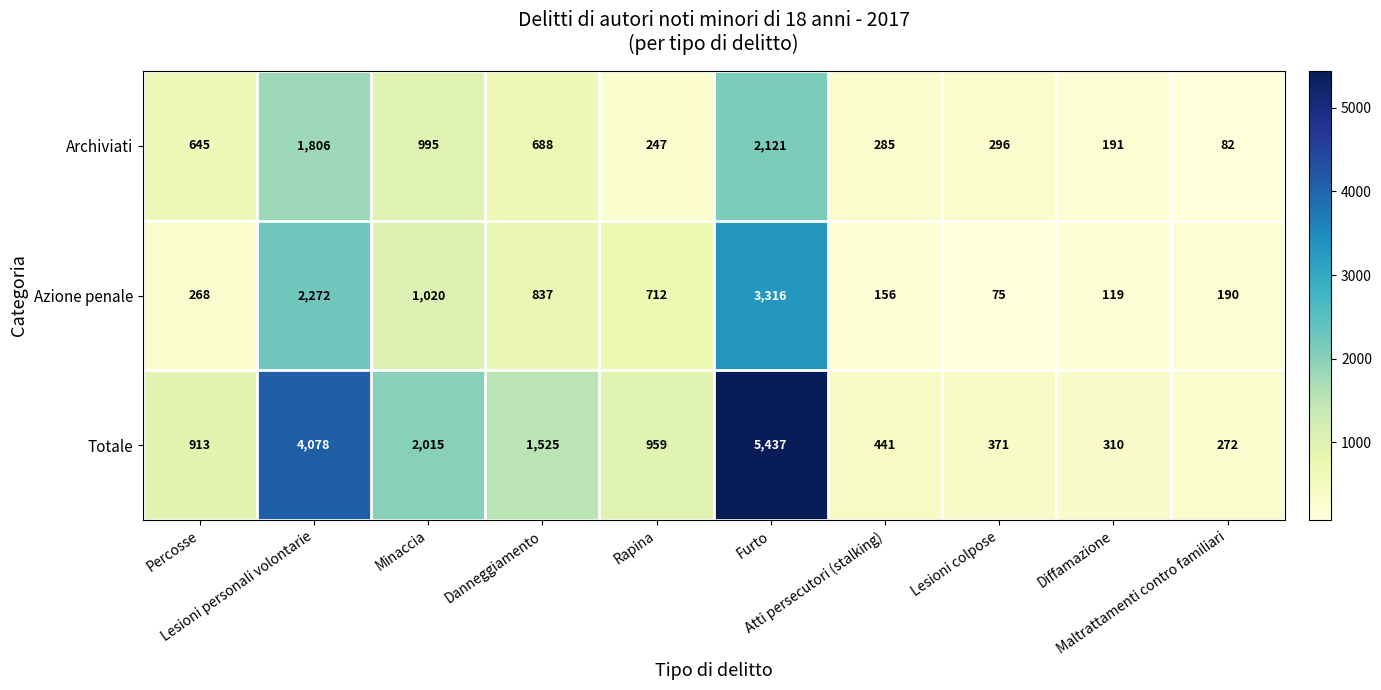

What is the minimum value shown in the chart?

75